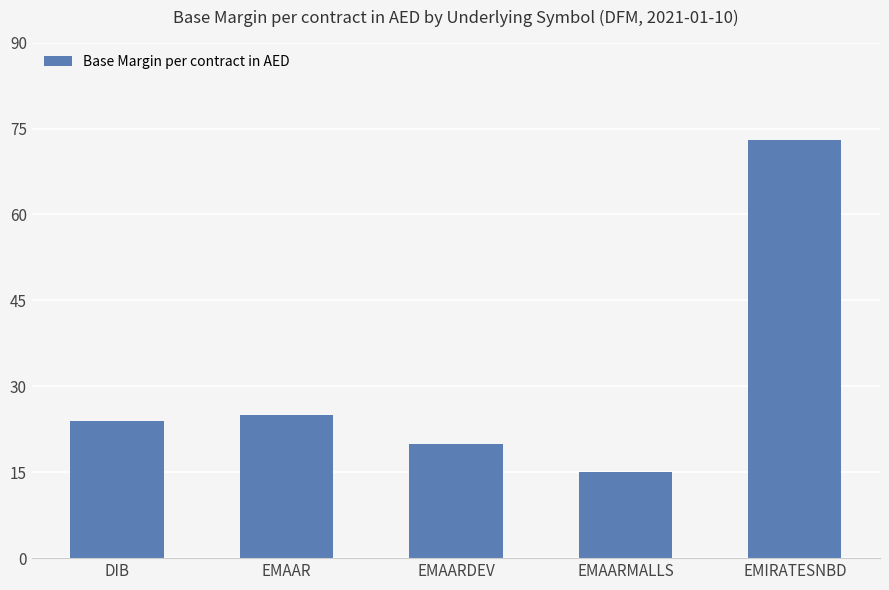

Rank the categories by value from lowest to highest.

EMAARMALLS, EMAARDEV, DIB, EMAAR, EMIRATESNBD